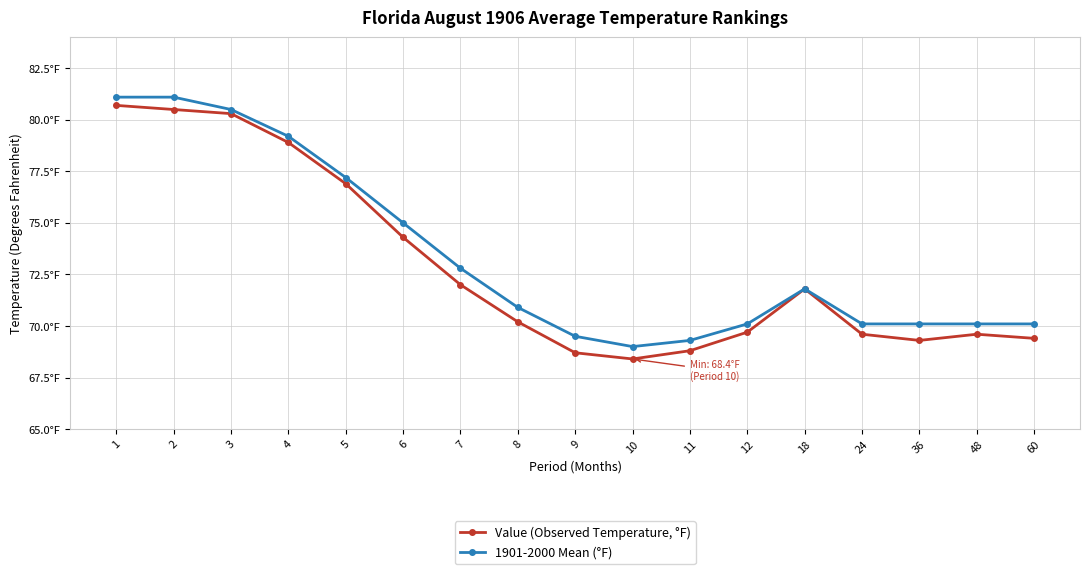

Which series changed the most between 3 and 11?

Value (Observed Temperature, °F)